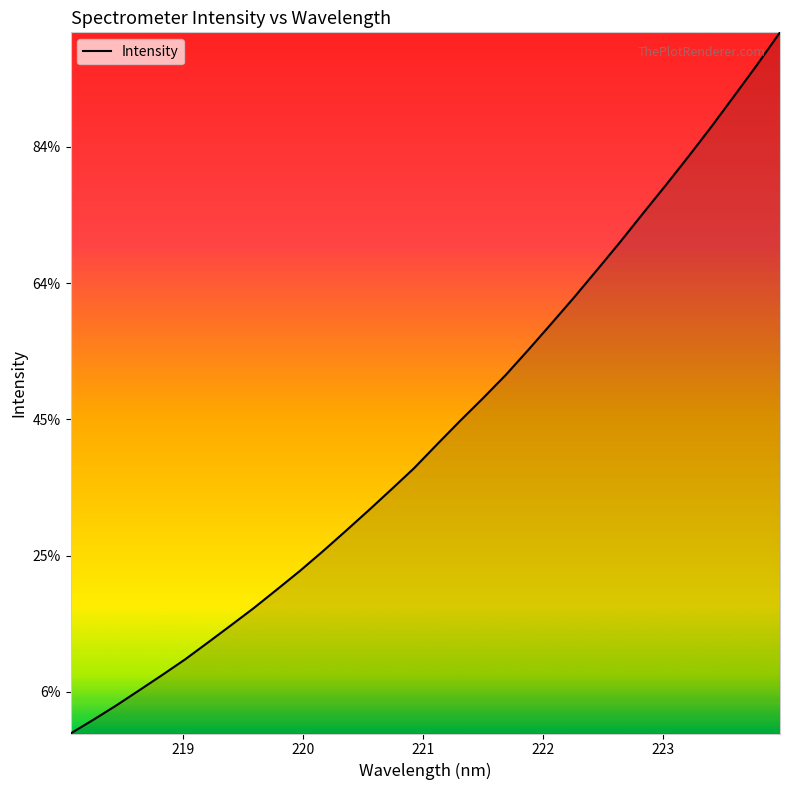

Does the chart have visible grid lines?

No